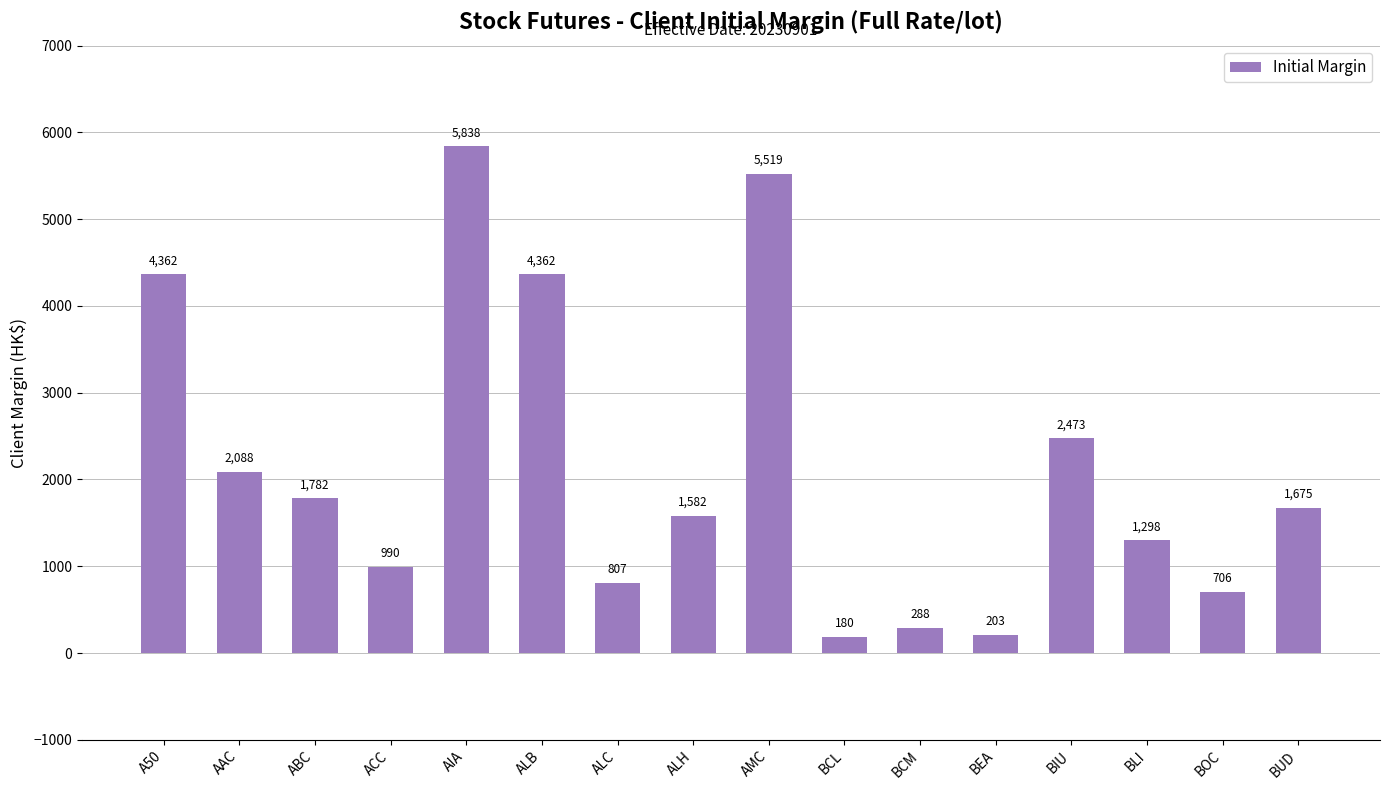

How many data points are less than 1675?

8